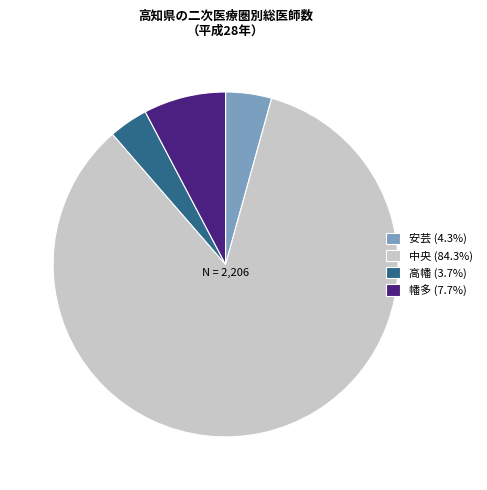

Is it true that 幡多 is 1% of the pie?

False